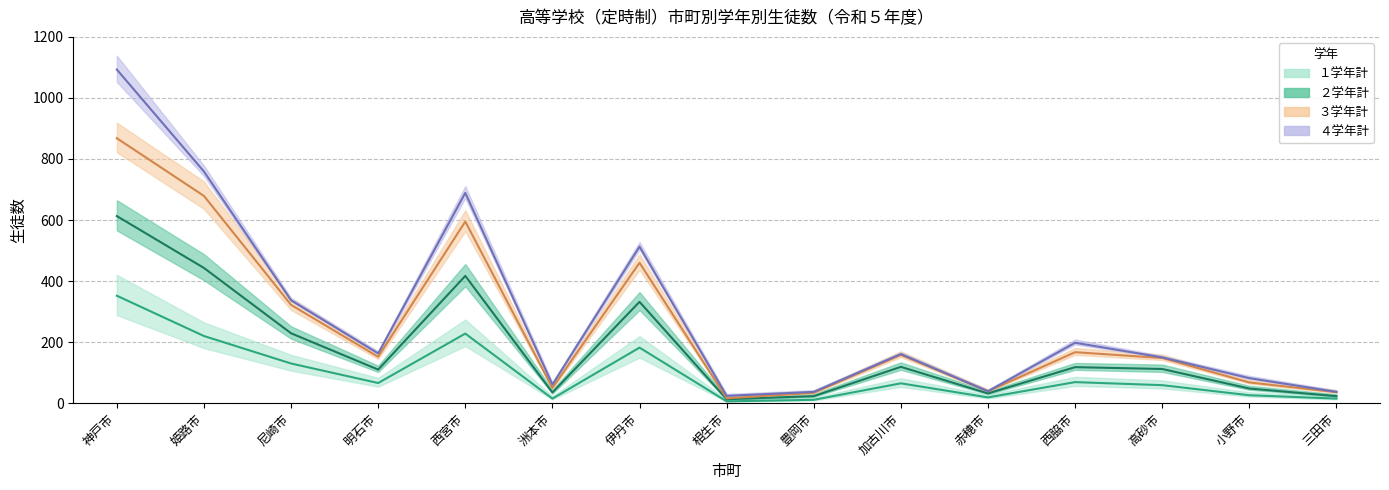

True or false: １学年計 has a value of 30 at 赤穂市.

False